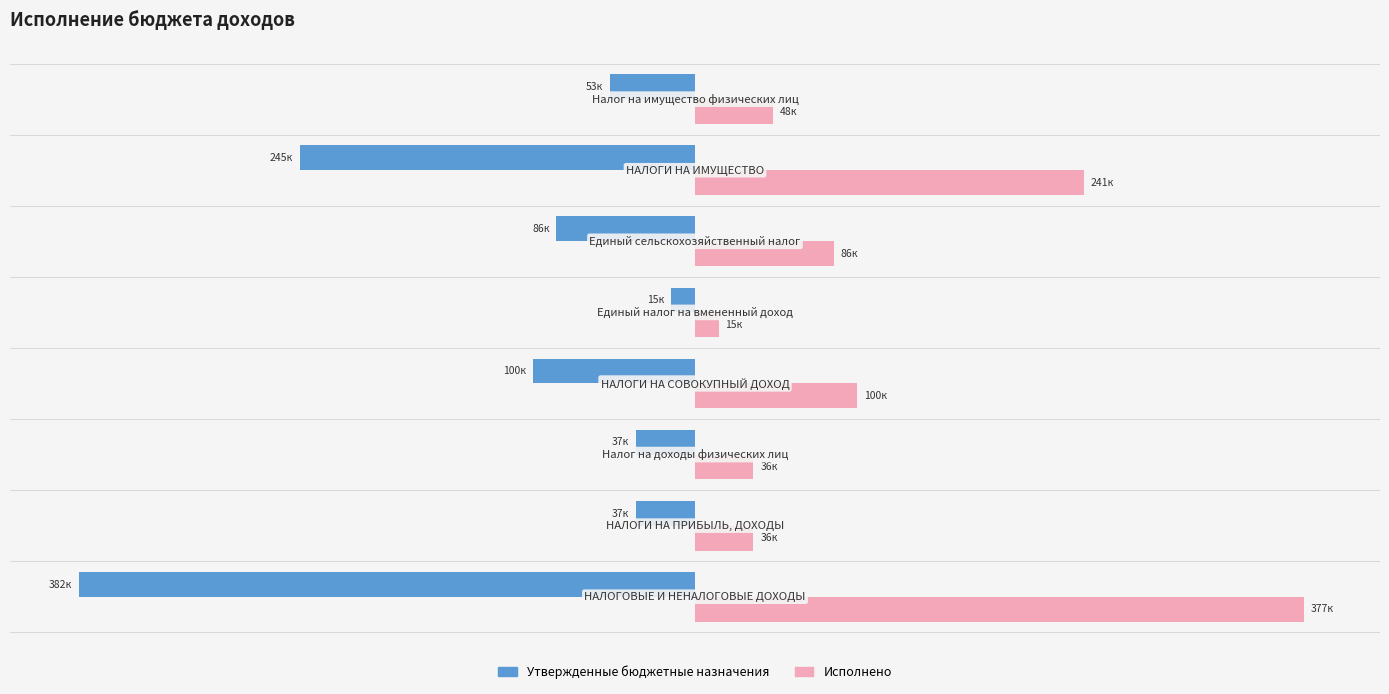

What are all the series names shown in the legend?

Утвержденные бюджетные назначения, Исполнено